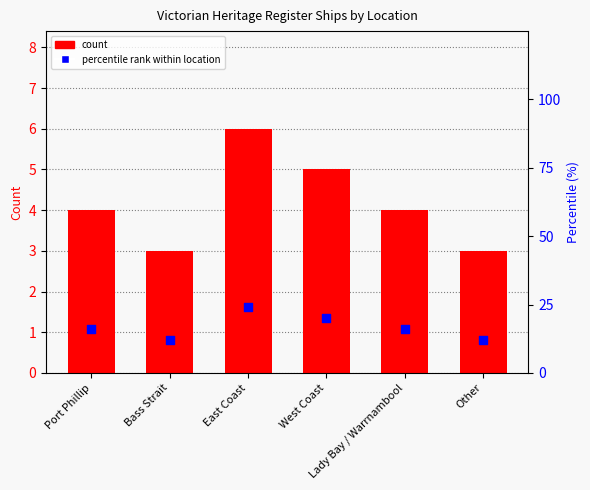

What is the total value across all series at East Coast?

30